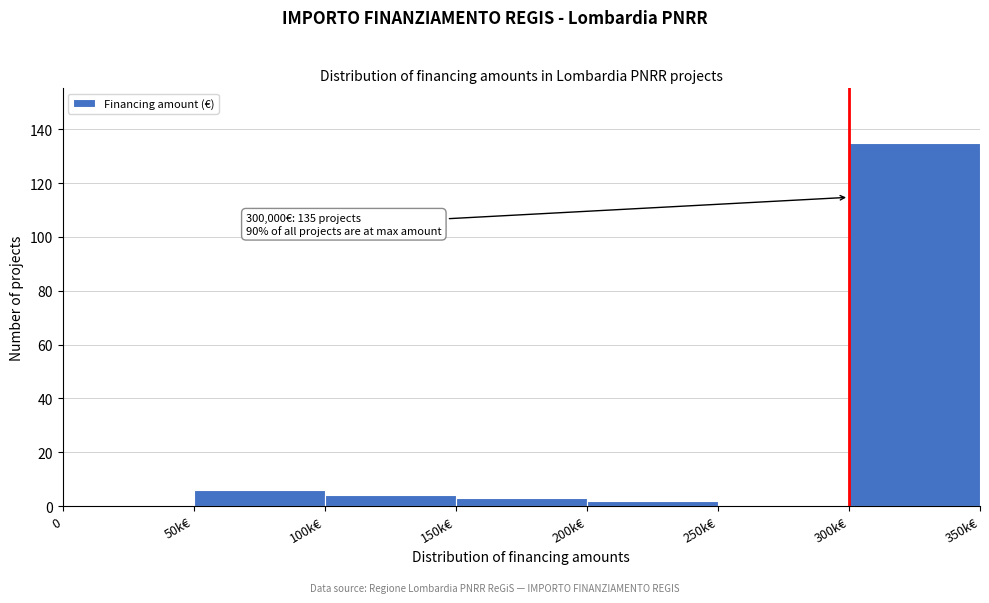

Reading left to right, what are all the values shown in this chart?

0=0	50k€=6	100k€=4	150k€=3	200k€=2	250k€=0	300k€=135